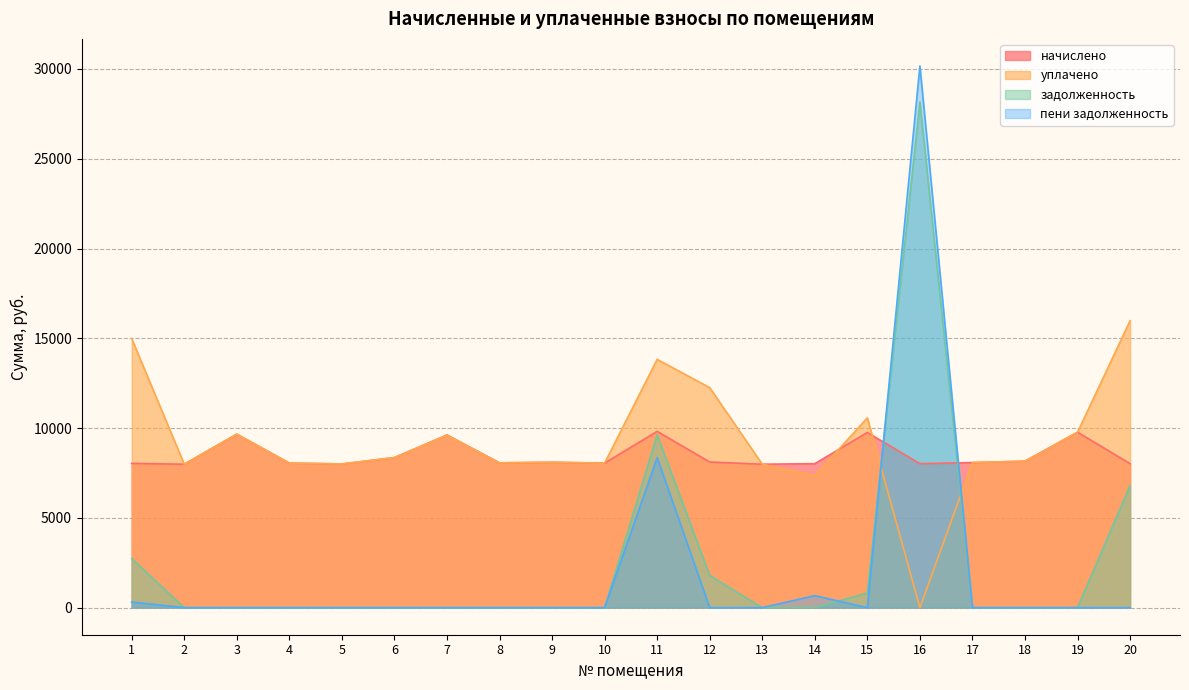

At which category is the sum across all series the highest?

16